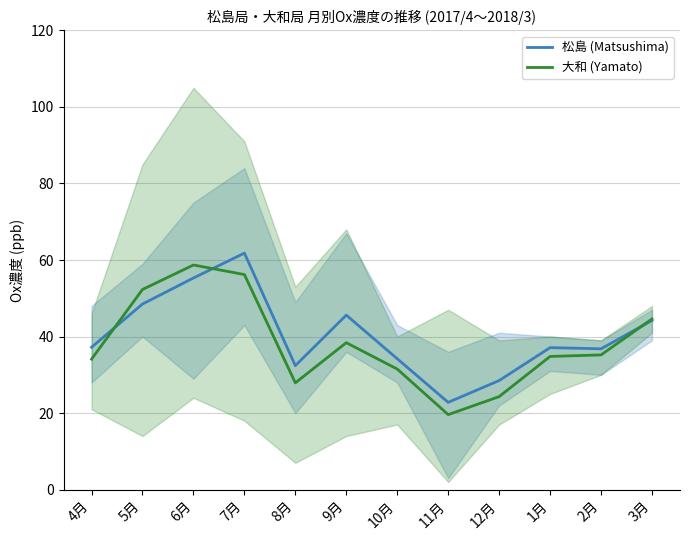

What is the smallest value displayed?

19.6